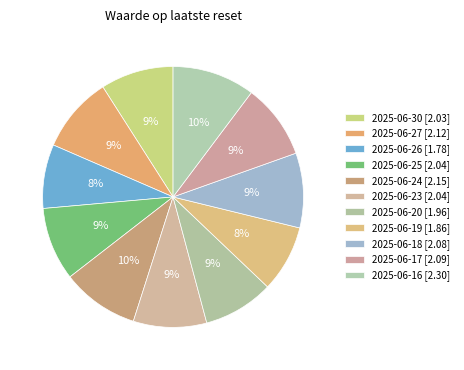

How many slices are in this pie chart?

11